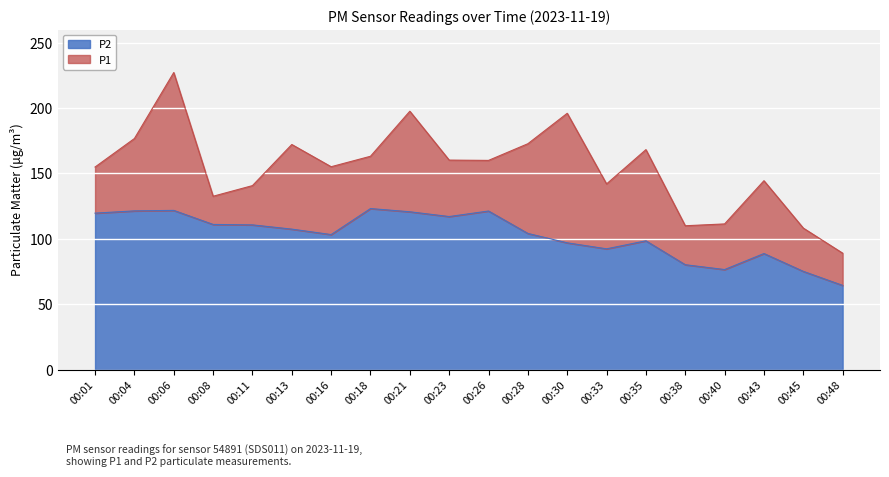

What are all the series names shown in the legend?

P2, P1